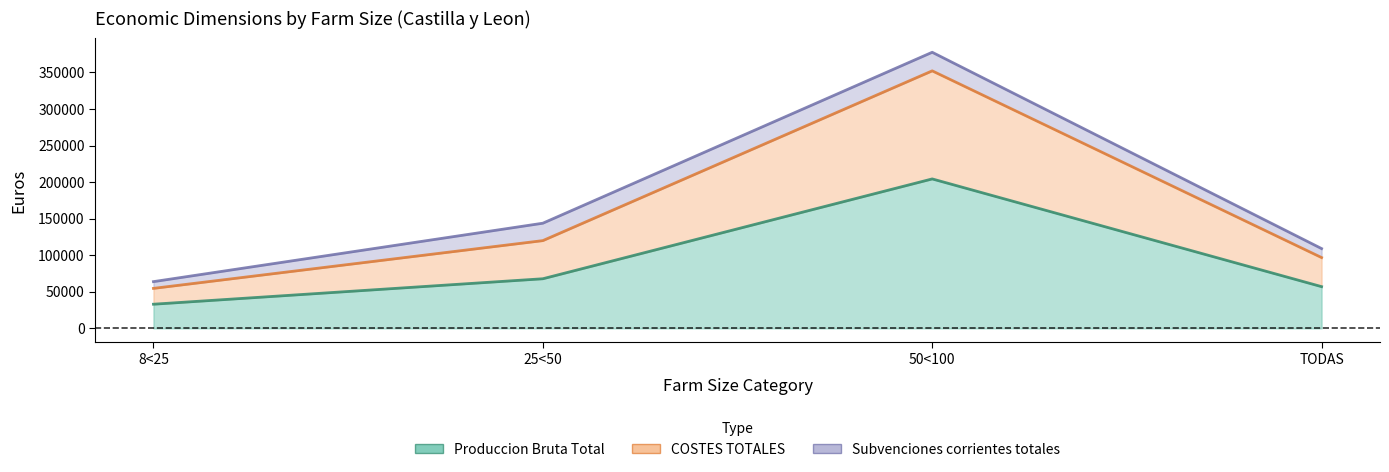

Between 25<50 and TODAS, which series saw the biggest shift?

COSTES TOTALES